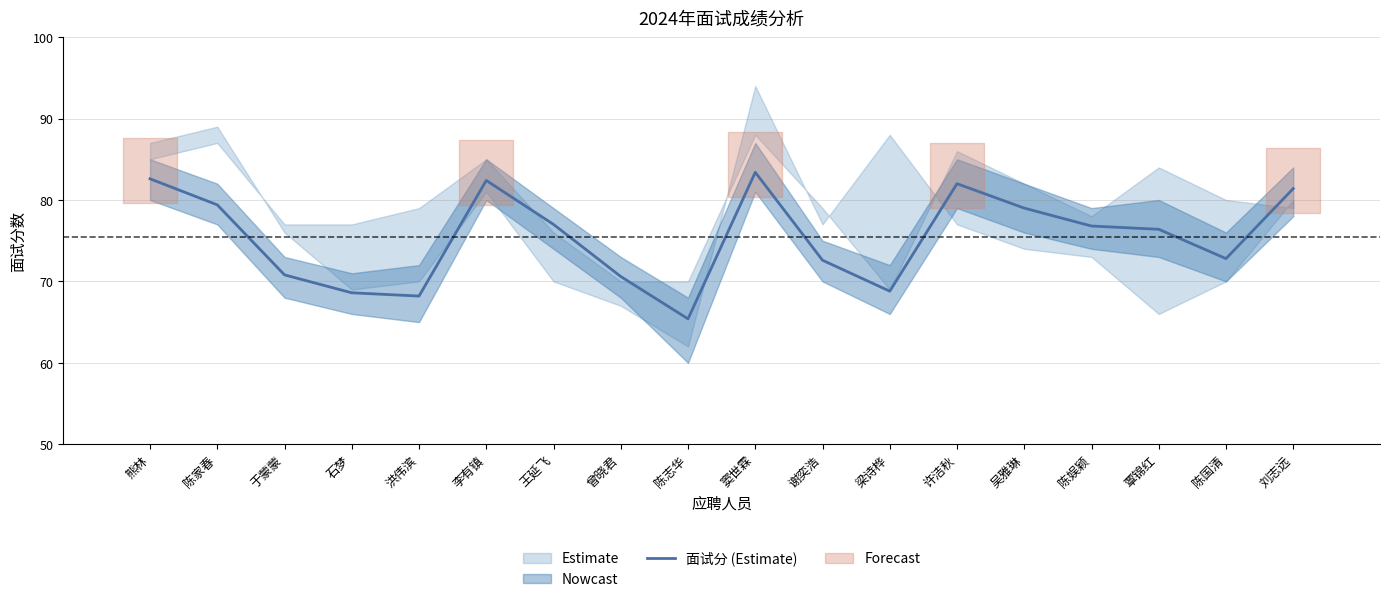

The value at 窦世霖 is 46.6. True or false?

False